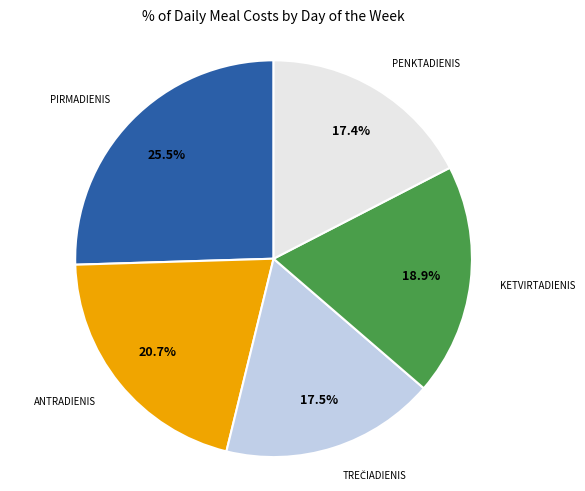

Is there a majority slice in this chart?

No